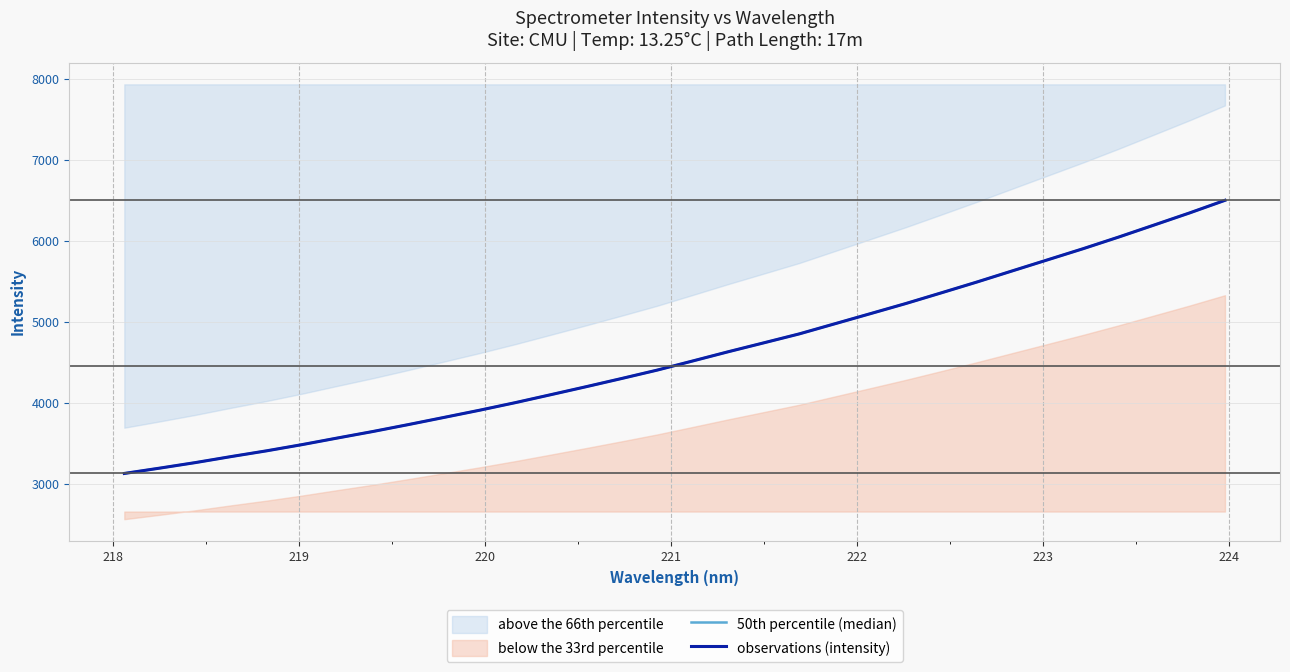

What is the label of the 4th point from the left?

220